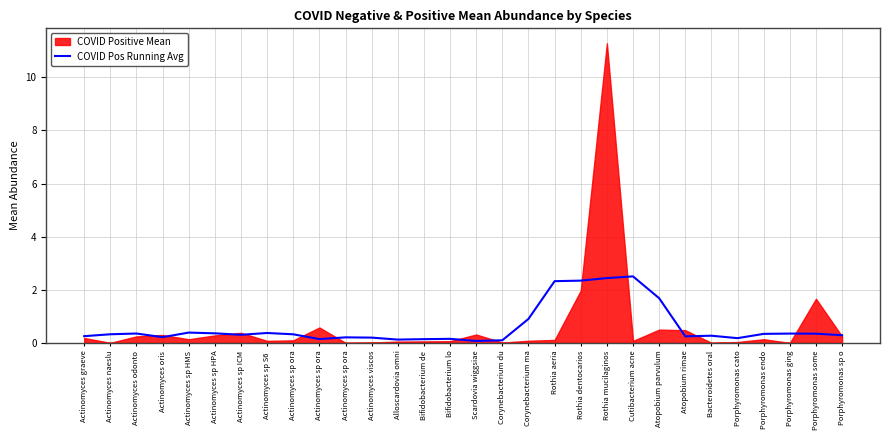

What is the label of the 23rd point from the right?

Actinomyces sp S6 